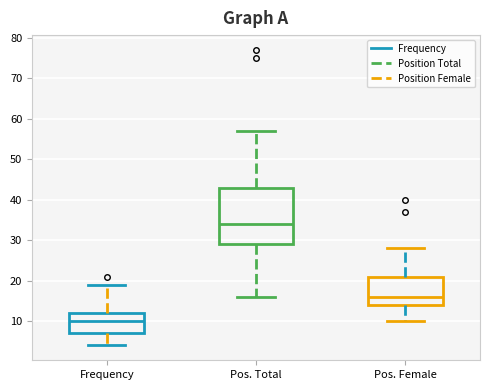

Which box has the highest median line?

Pos. Total